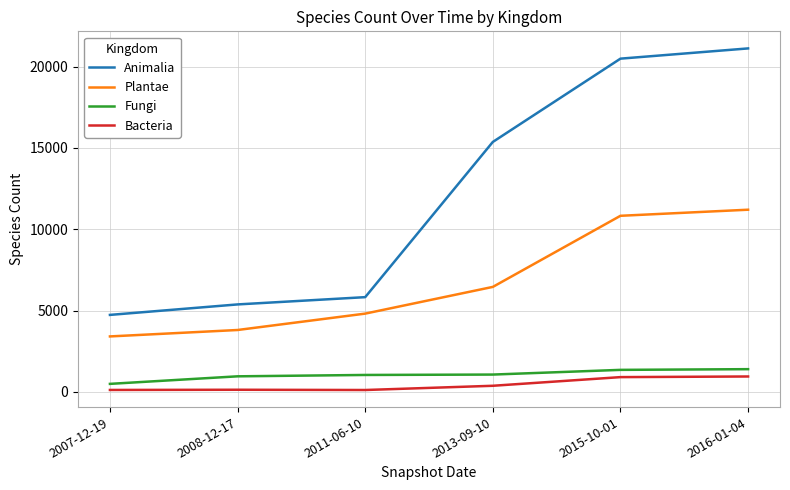

True or false: Fungi and Bacteria cross at least once.

False